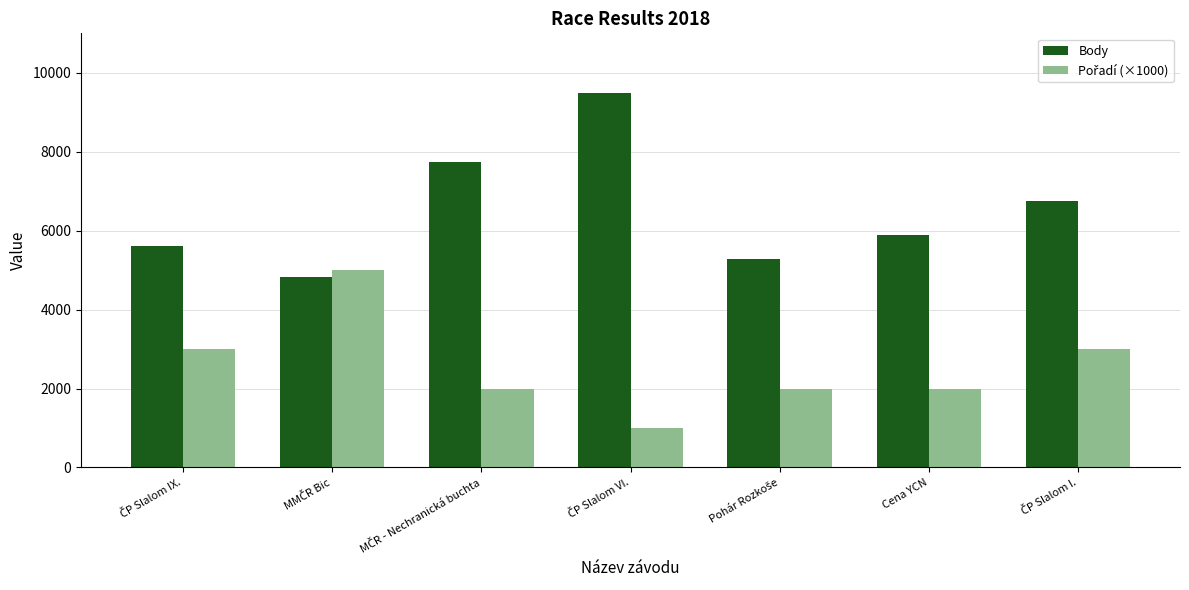

Which series has the largest total across all categories?

Body